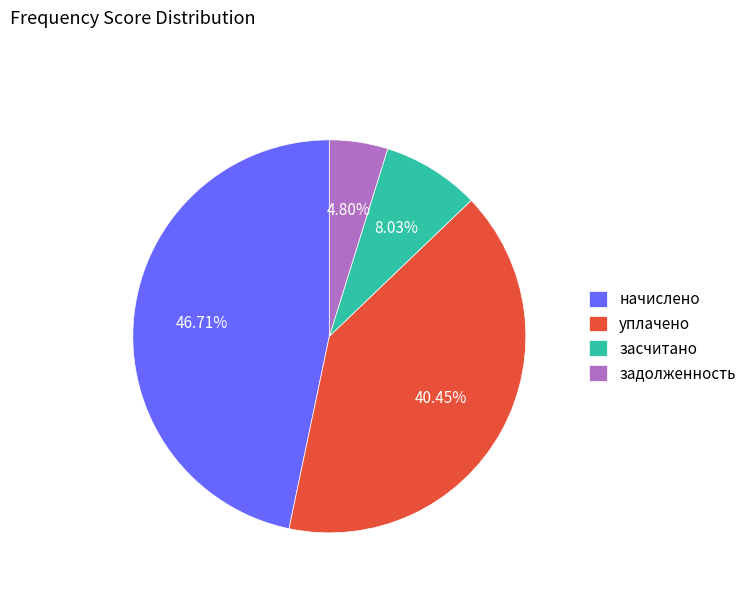

Do засчитано and уплачено together represent more than half of the pie?

No